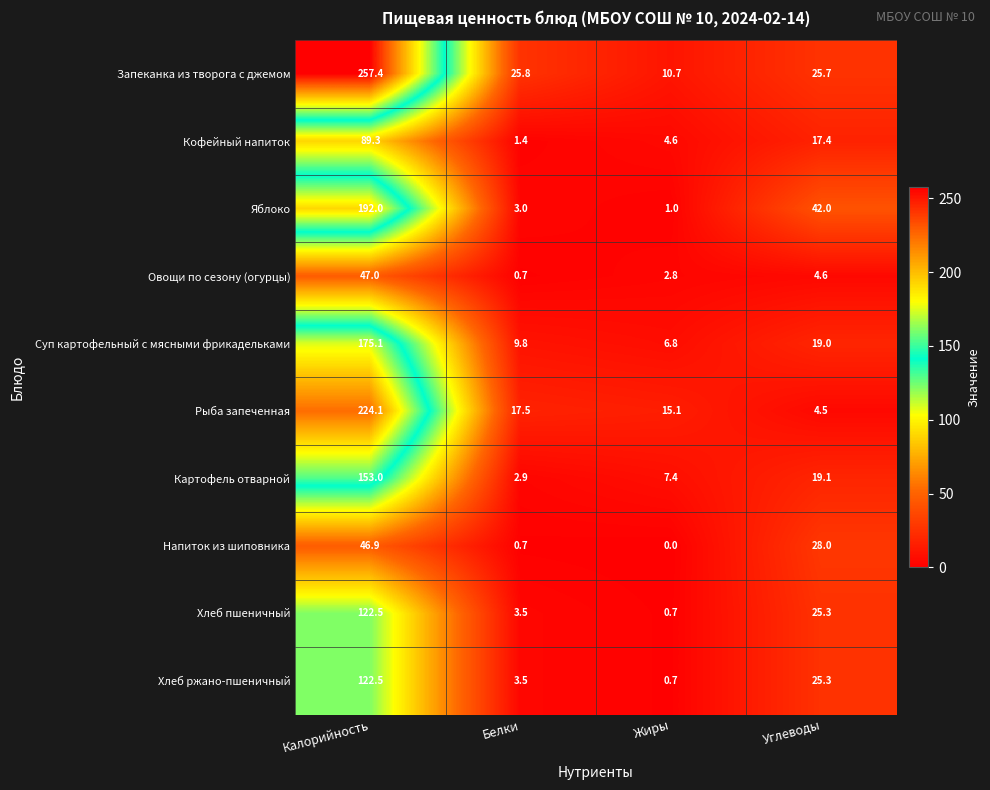

What is the difference between the second highest and second lowest values in the Овощи по сезону (огурцы) series?

1.8